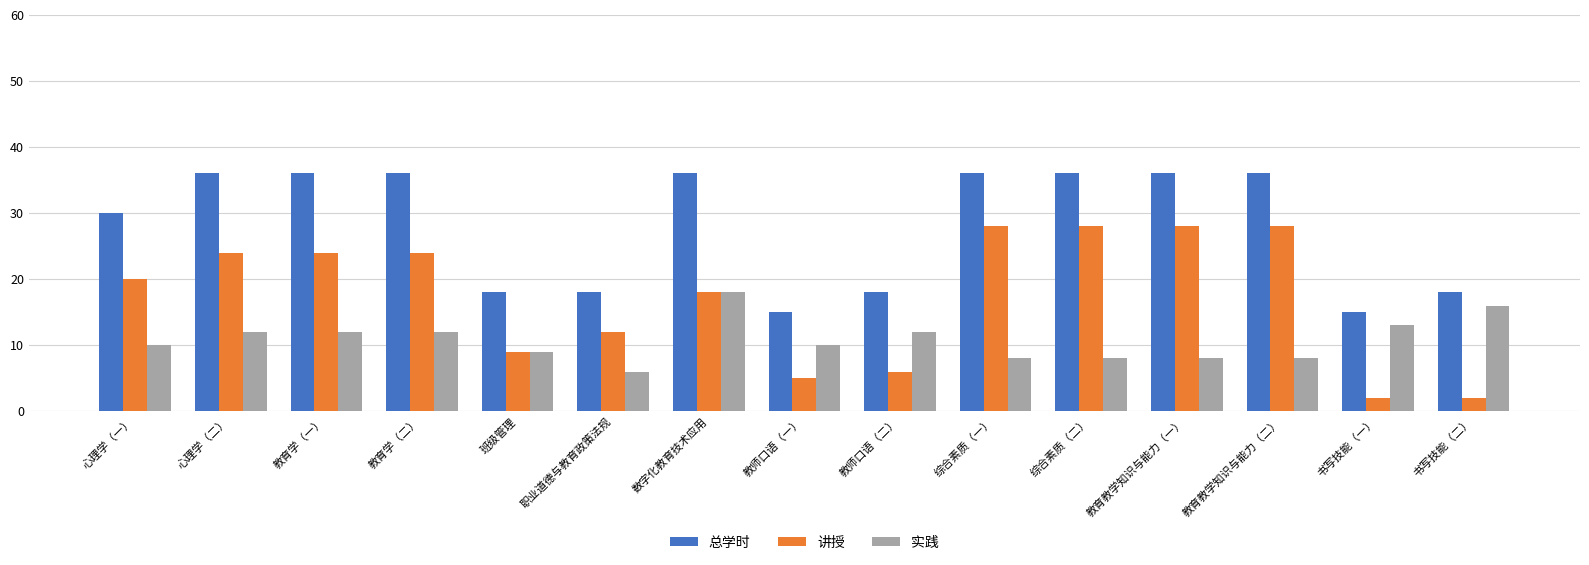

Is it true that 讲授 equals 12 at 职业道德与教育政策法规?

True